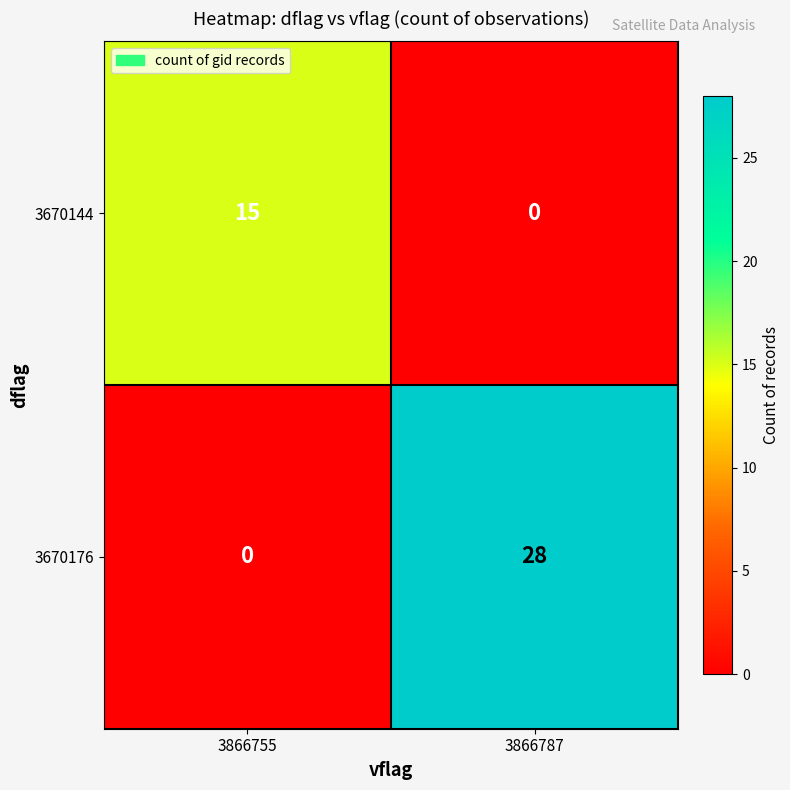

The 3670144 series shows -9 at 3866787. True or false?

False